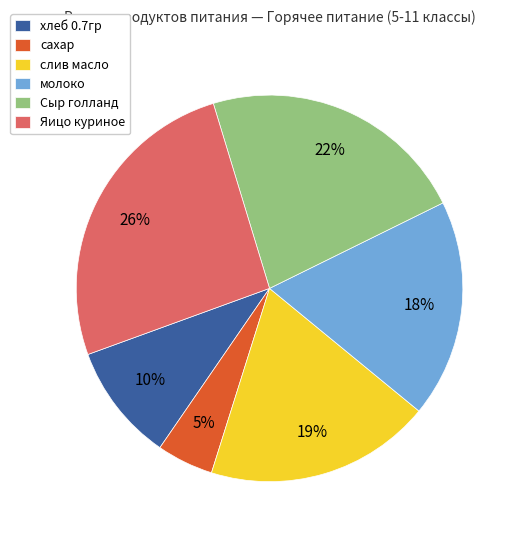

Is there a majority slice in this chart?

No